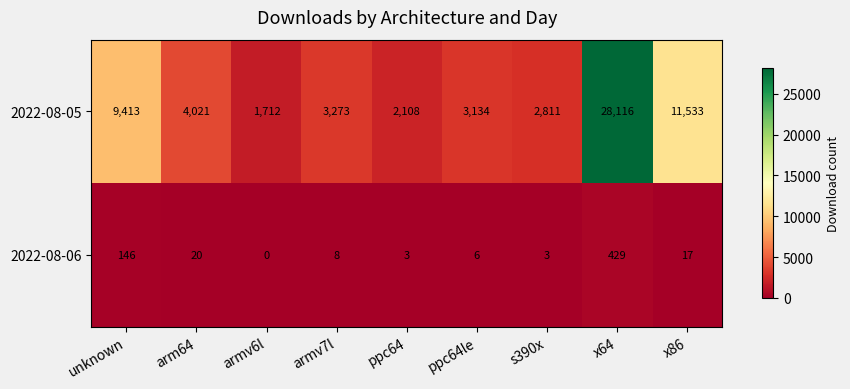

What is the difference between the 2022-08-06 values at armv7l and s390x?

5